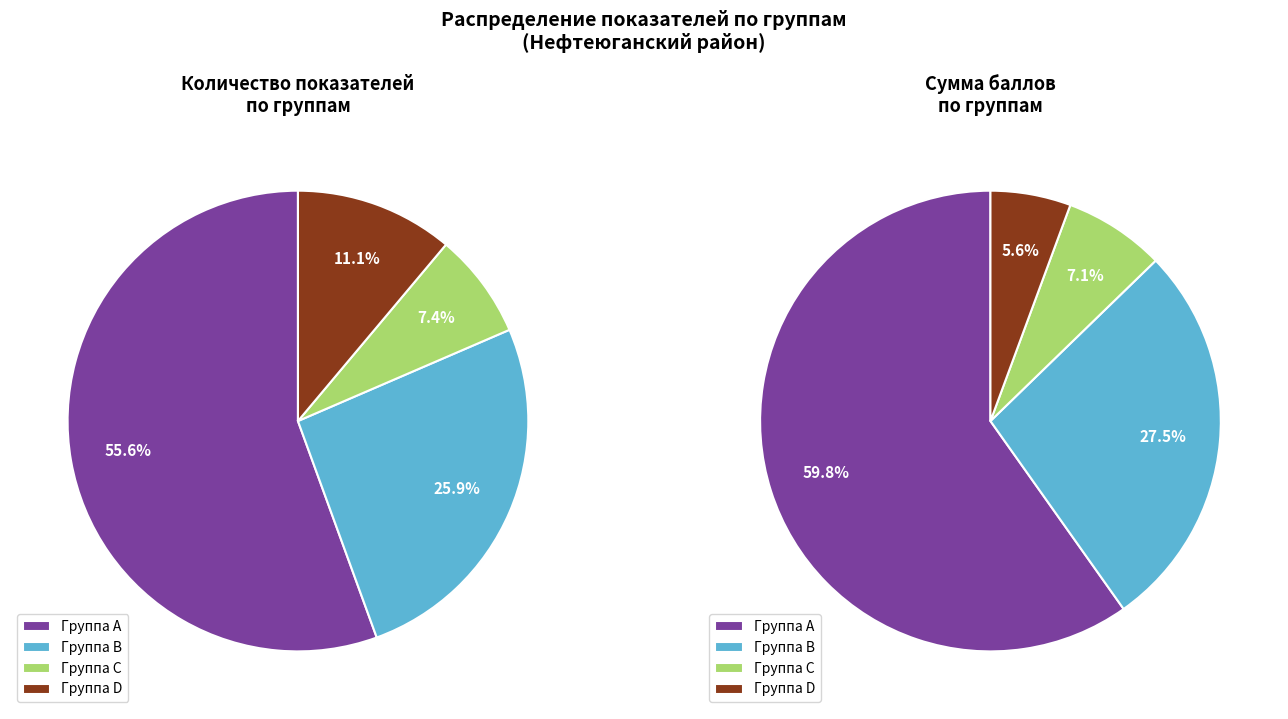

True or false: D accounts for 6% of the total.

False